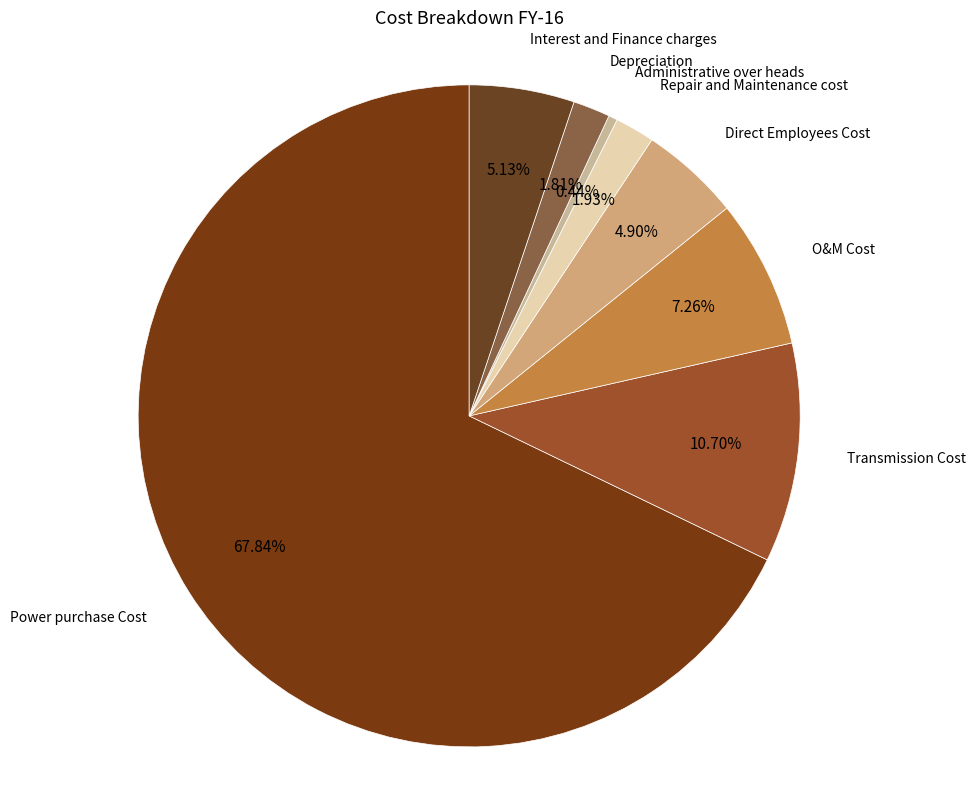

To the nearest percent, what is the difference between the largest and smallest slice percentages?

67%